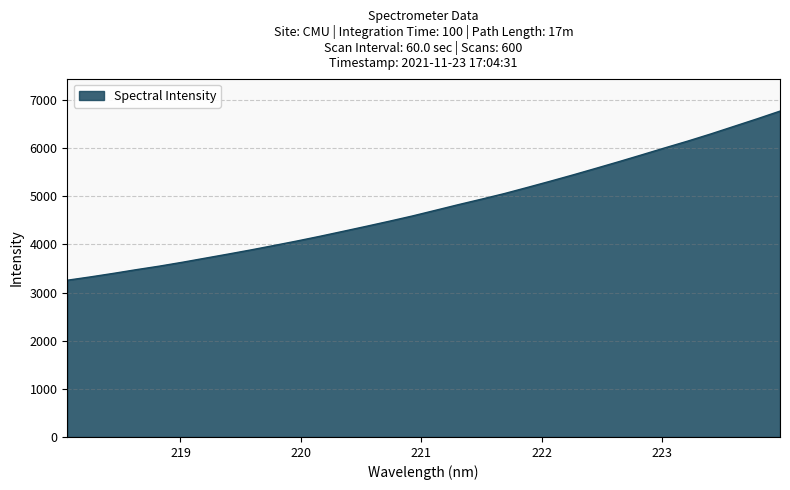

What is the sum of all values?

152859.0